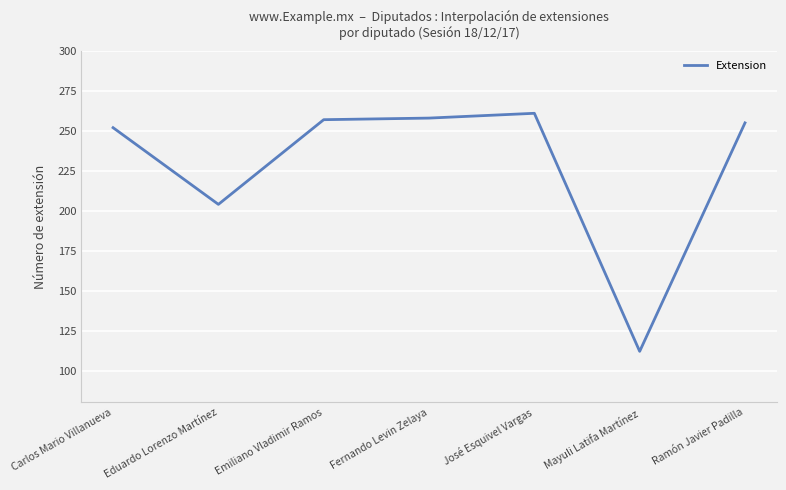

True or false: the data shows 204 at Eduardo Lorenzo Martínez.

True